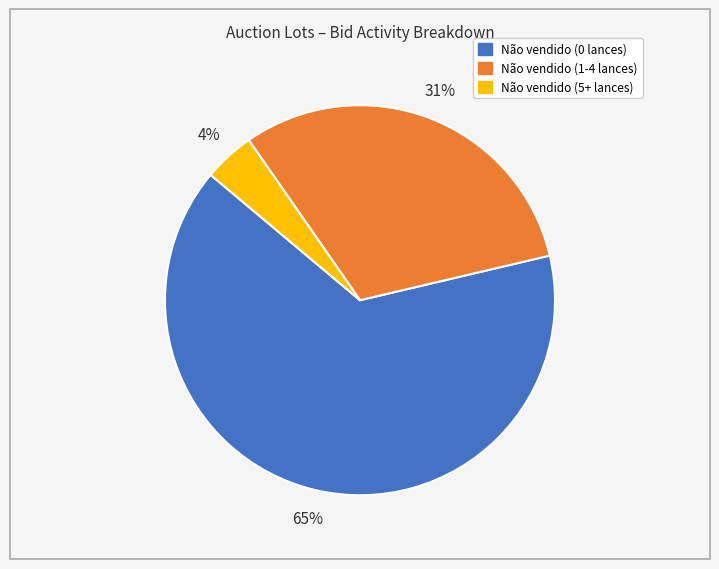

Is Não vendido (5+ lances) the majority of the pie?

No